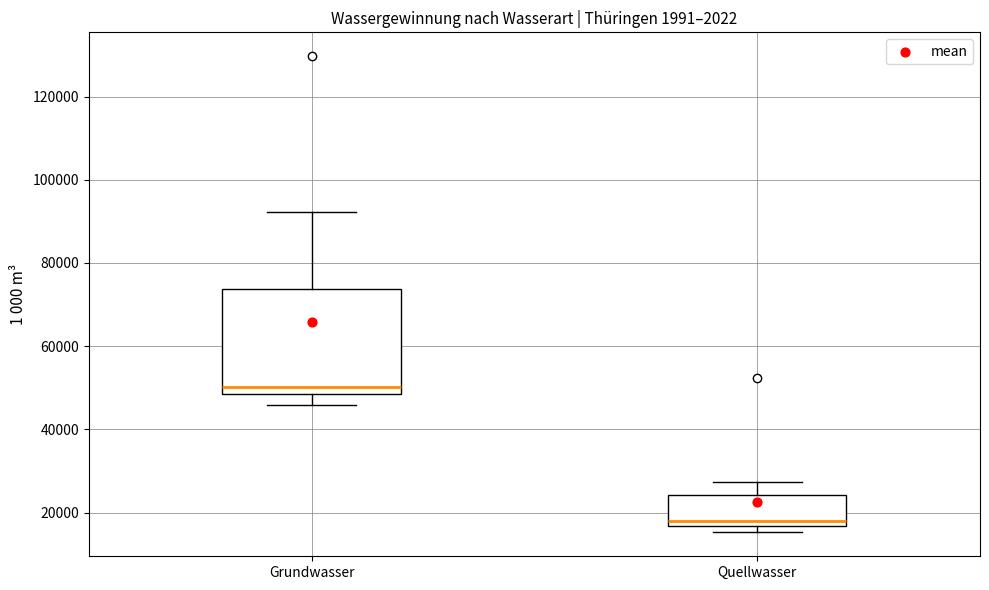

Comparing the boxes themselves (not the whiskers), which one is the tallest?

Grundwasser